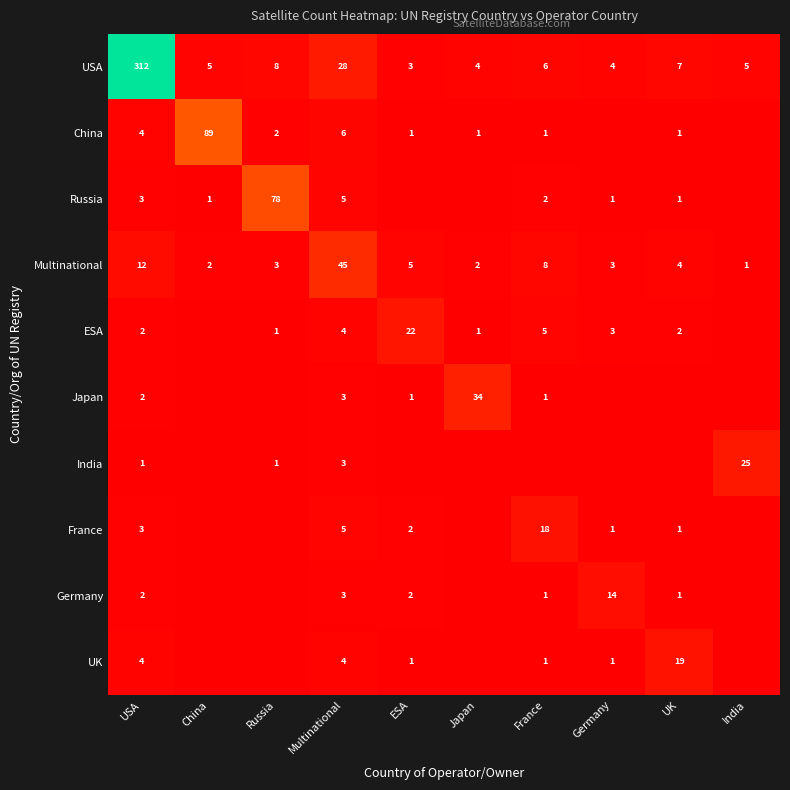

Is it true that Multinational equals 11 at France?

False